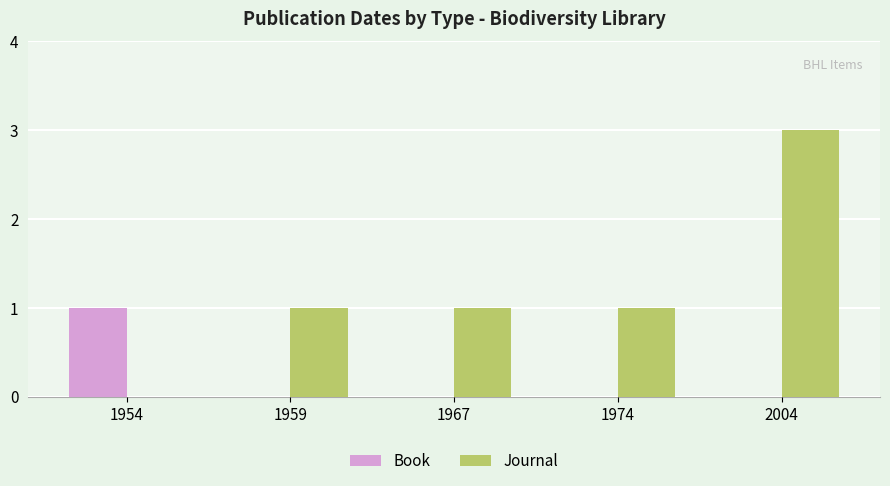

At which category is the sum across all series the highest?

2004